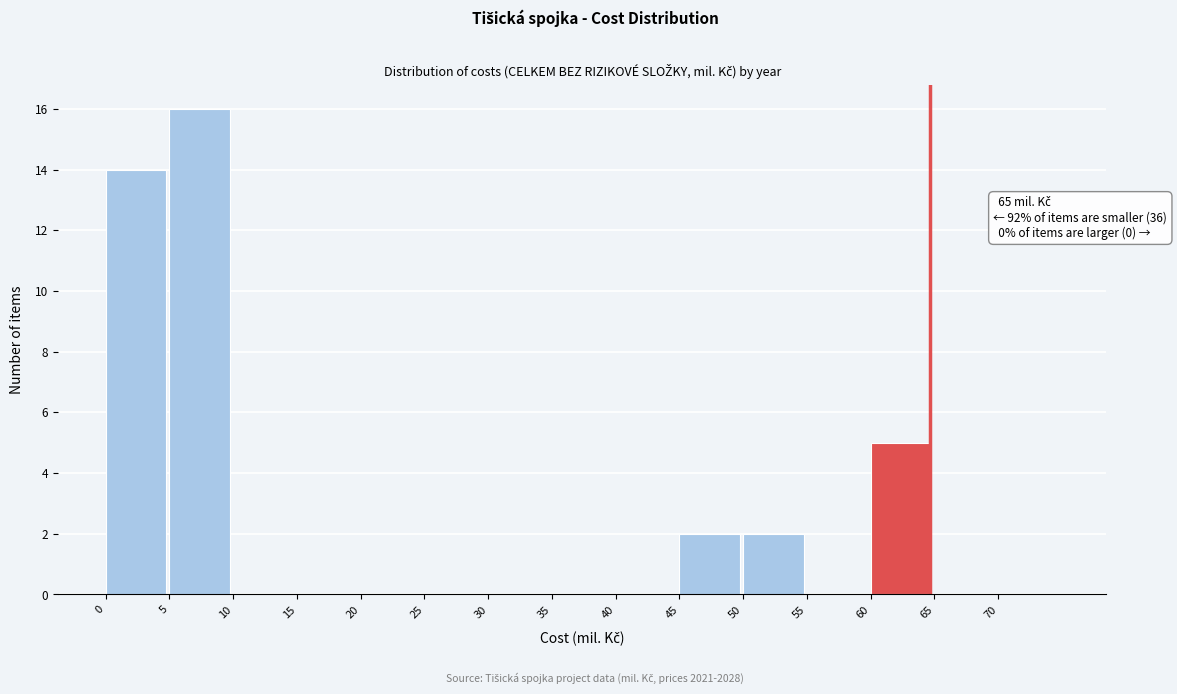

Over which range of the x-axis is the bar tallest?

5 to 10